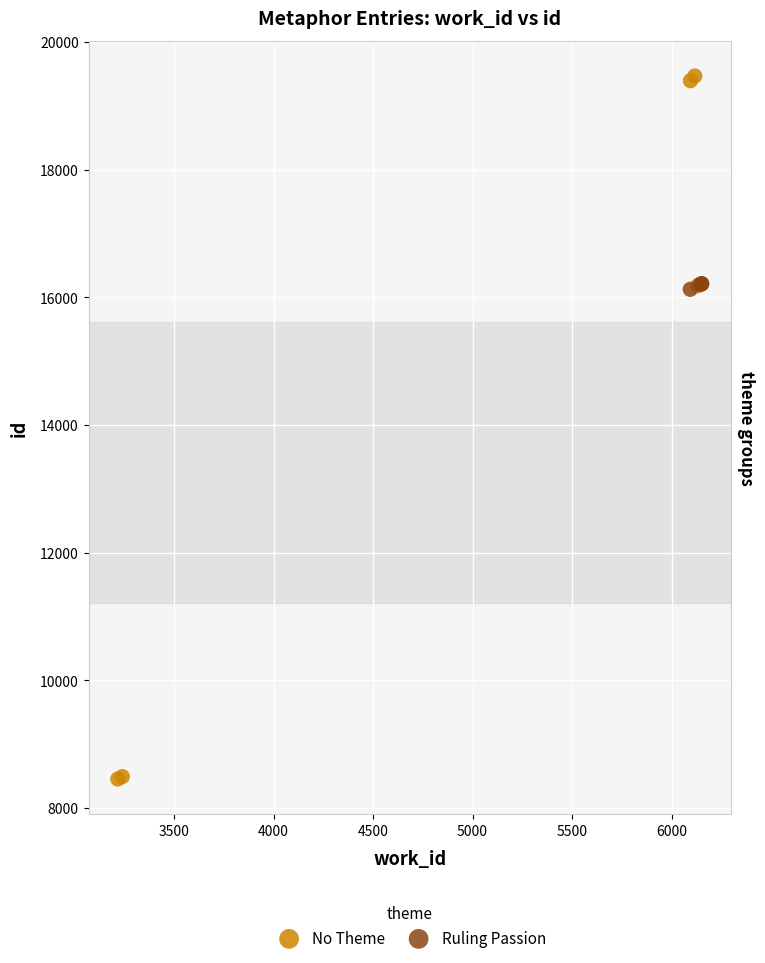

What are all the series names shown in the legend?

No Theme, Ruling Passion